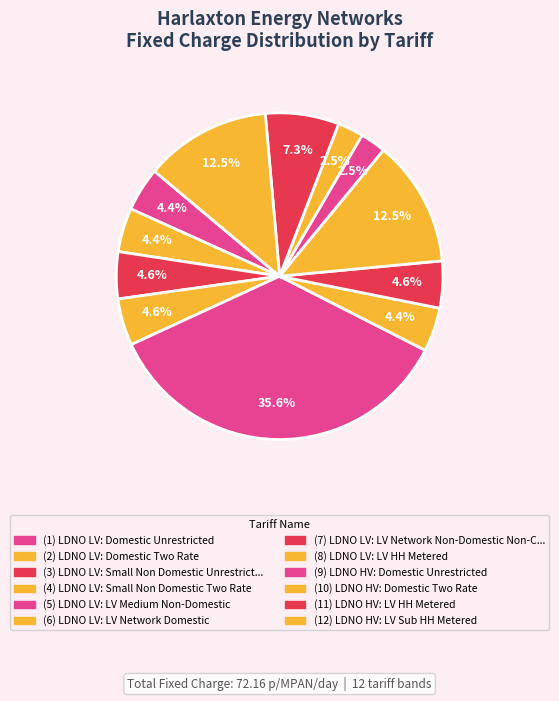

Count the number of slices in the pie.

12